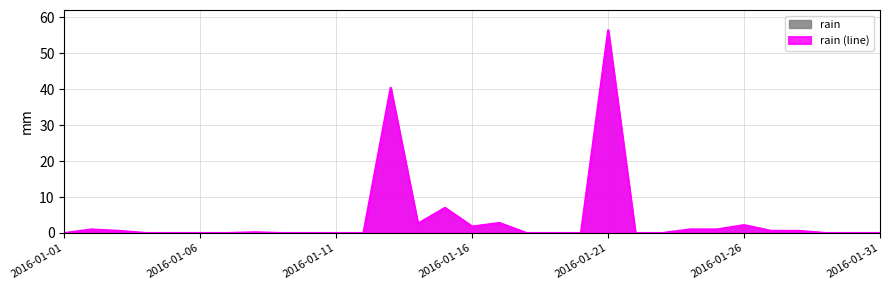

Between 2016-01-27 and 2016-01-02, which is larger?

2016-01-02